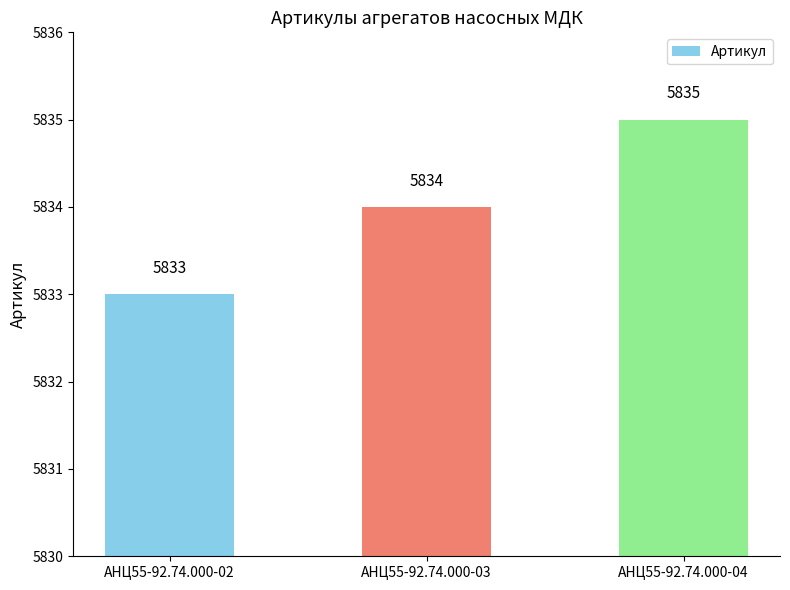

How many data points are less than 5834?

1